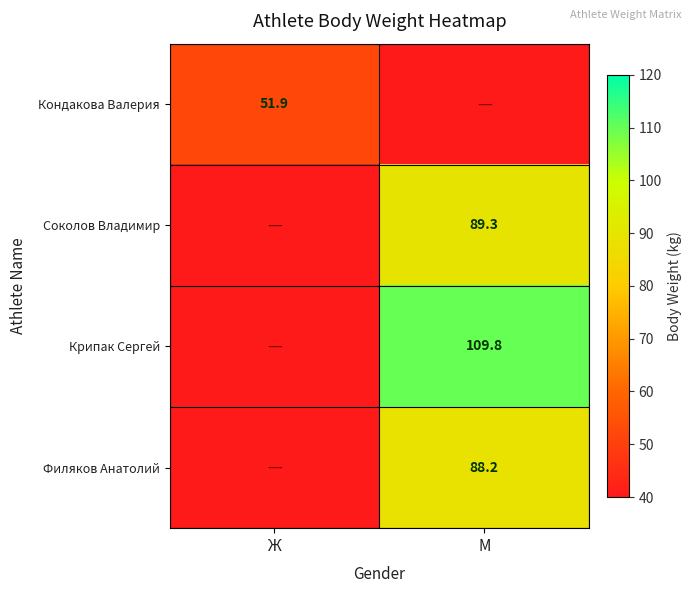

The Филяков Анатолий series shows 88.2 at М. True or false?

True